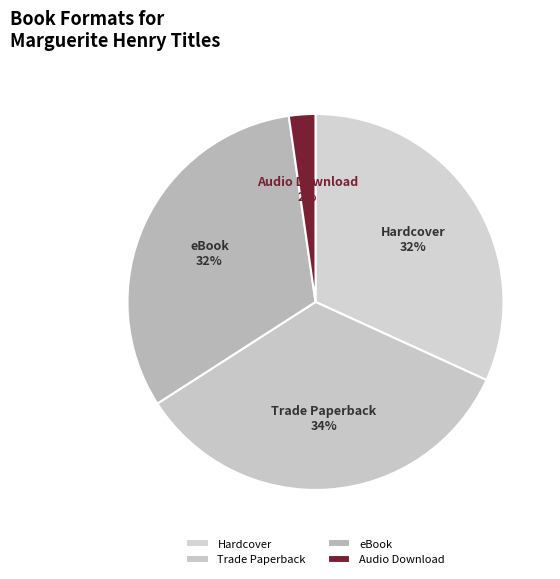

The Trade Paperback slice represents 25% of the pie. True or false?

False